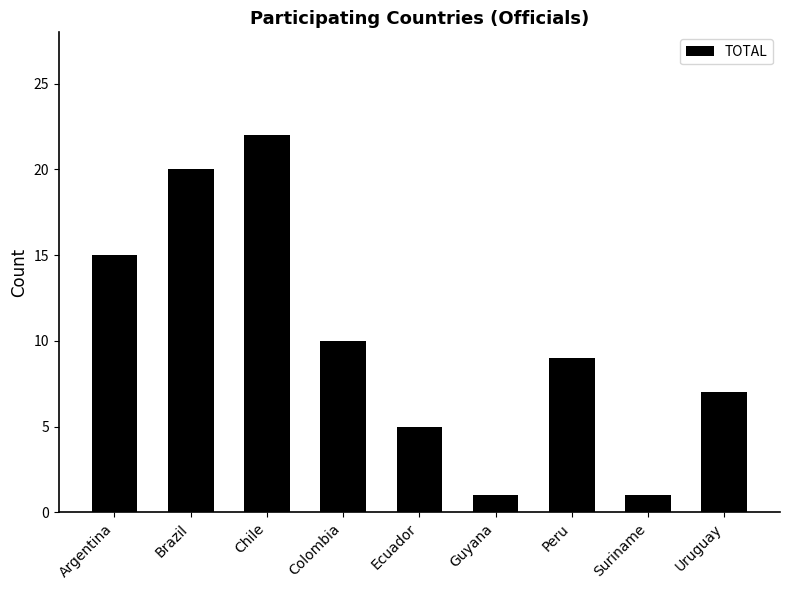

The chart shows a value of 10 at Colombia. True or false?

True